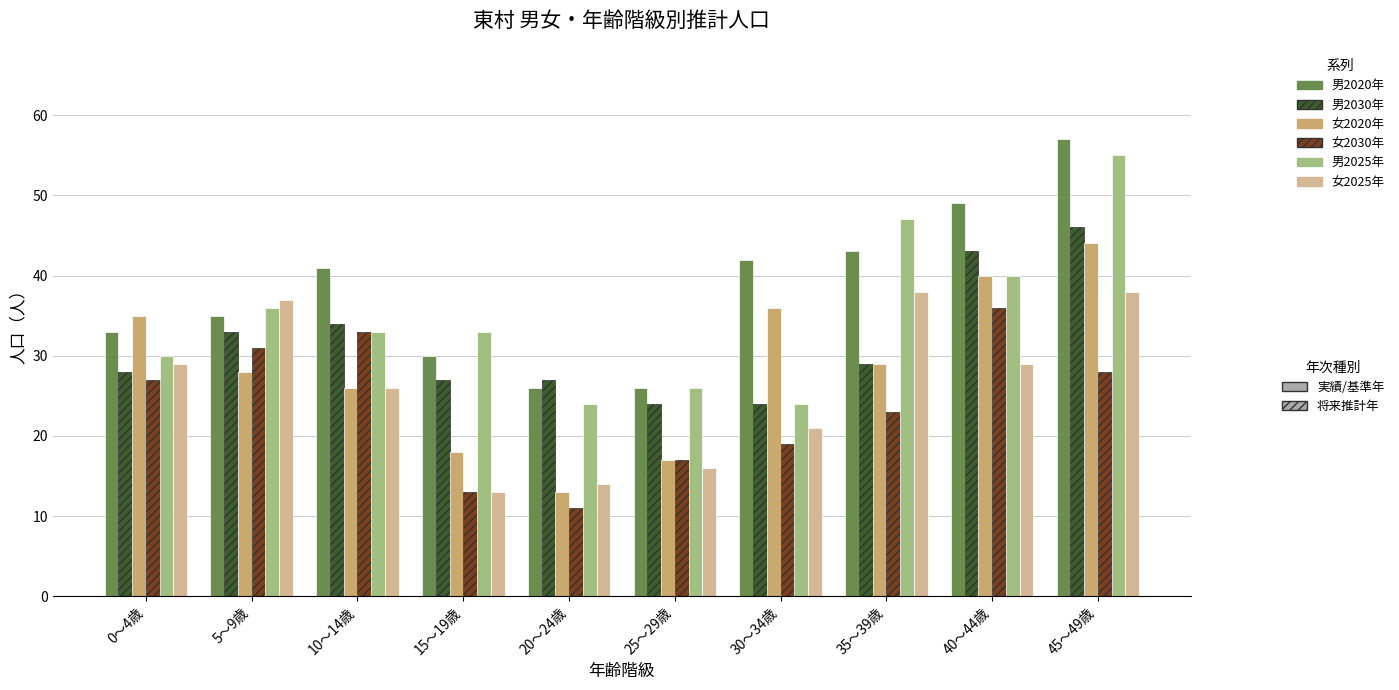

What position from the left is 30～34歳?

7